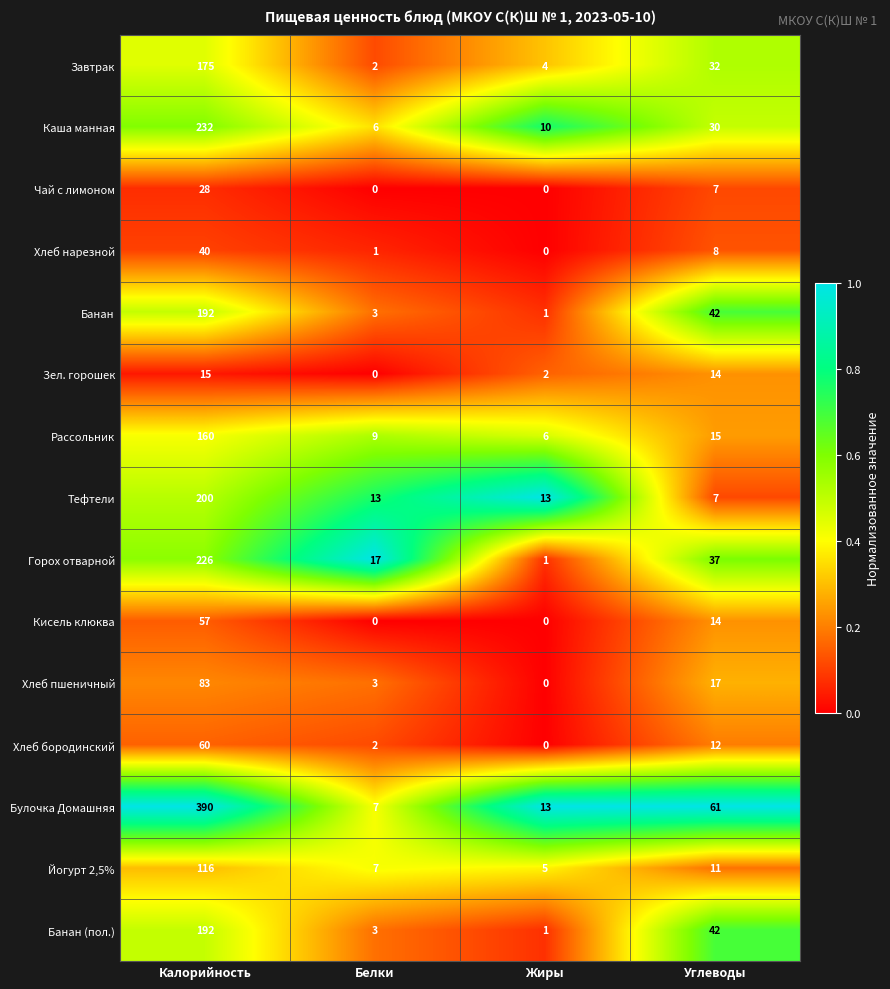

What is the sum of all Зел. горошек values?

31